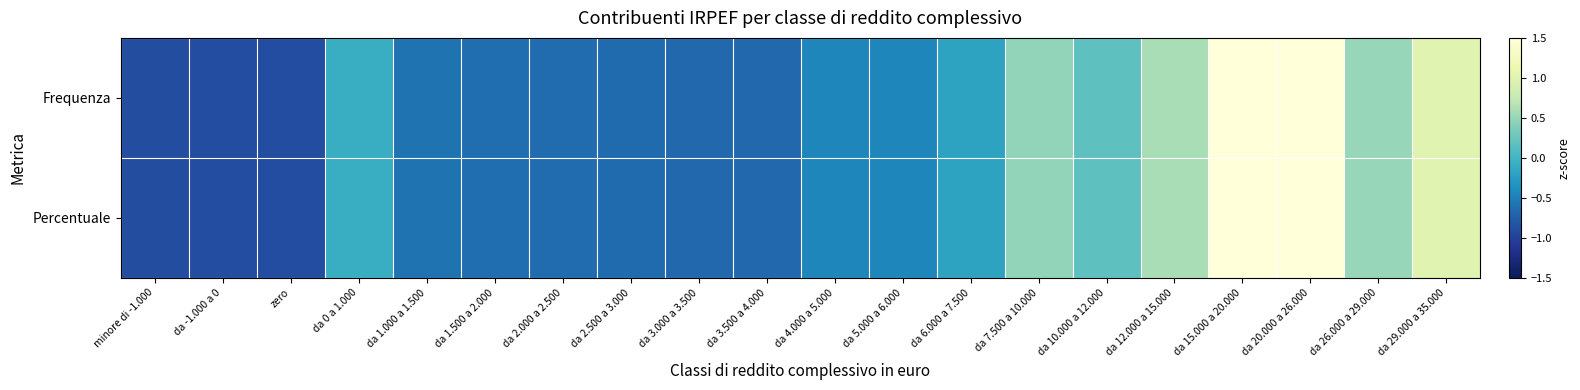

What is the total value across all series at da 3.000 a 3.500?

-1.3